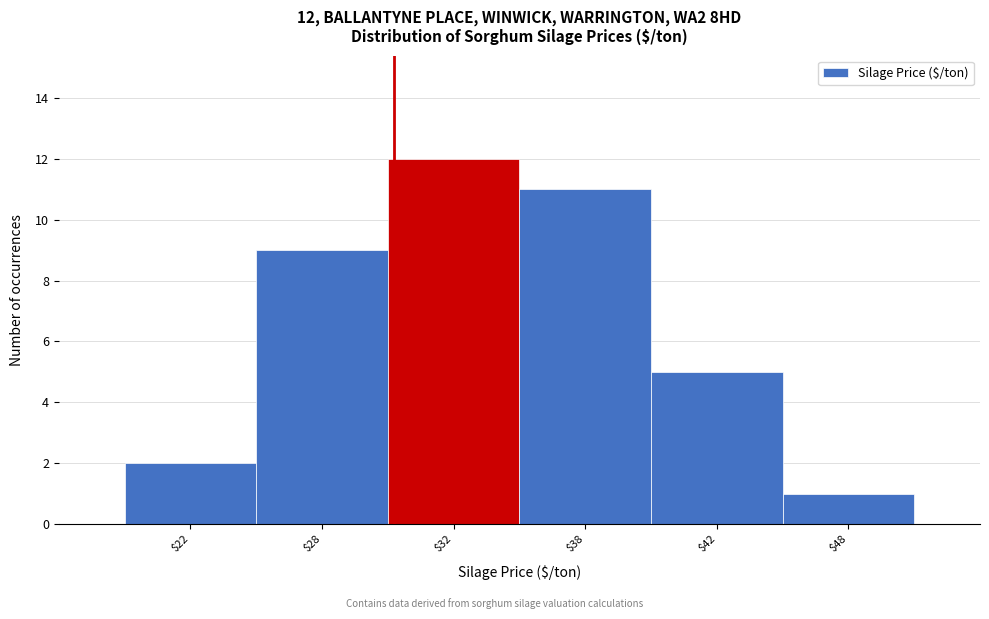

Reading left to right, list all the values displayed in this chart.

2	9	12	11	5	1